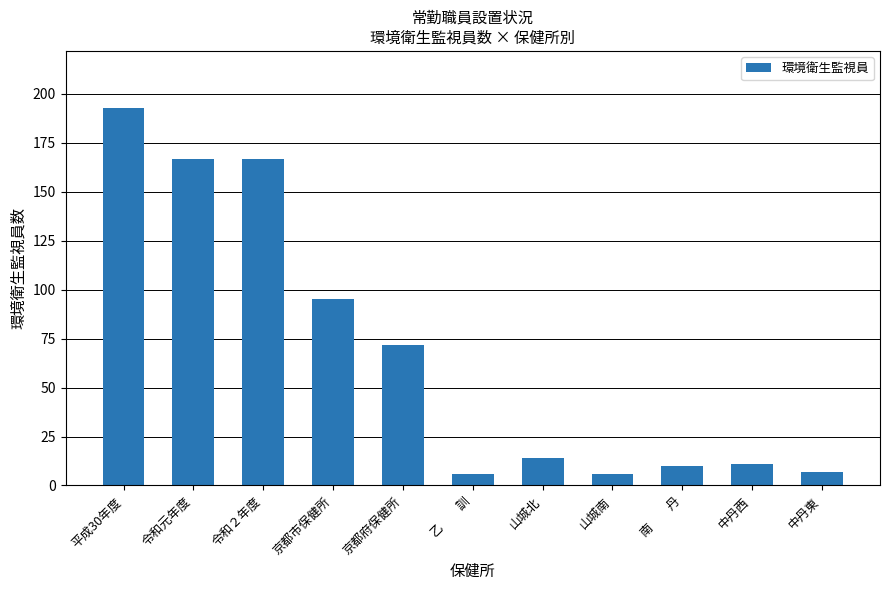

At which label does the data first exceed 14?

平成30年度